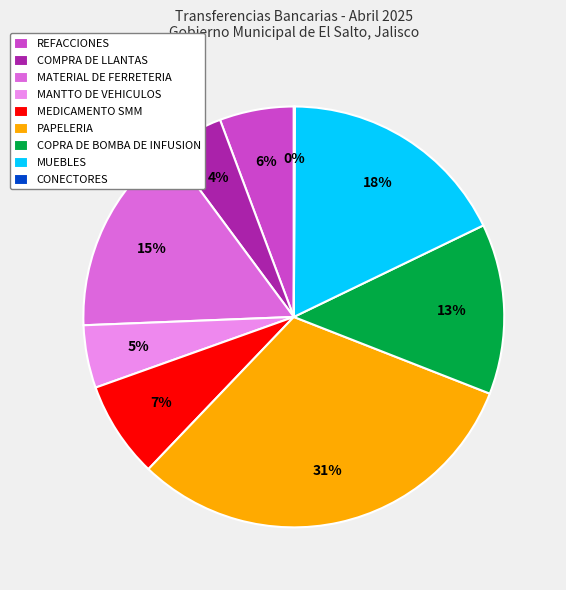

Is MUEBLES the majority of the pie?

No